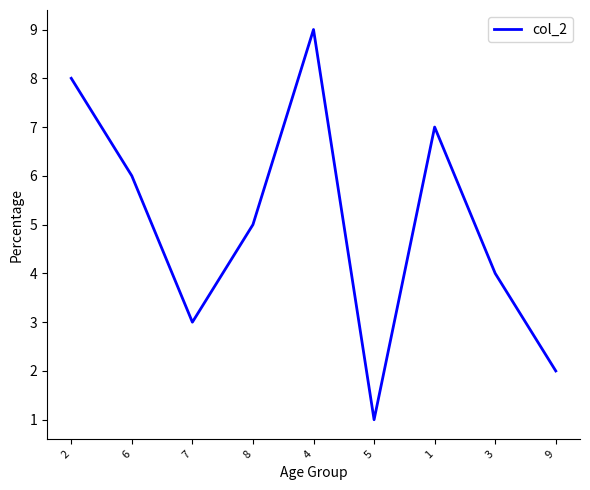

What is the sum of the values at 7 and 1?

10